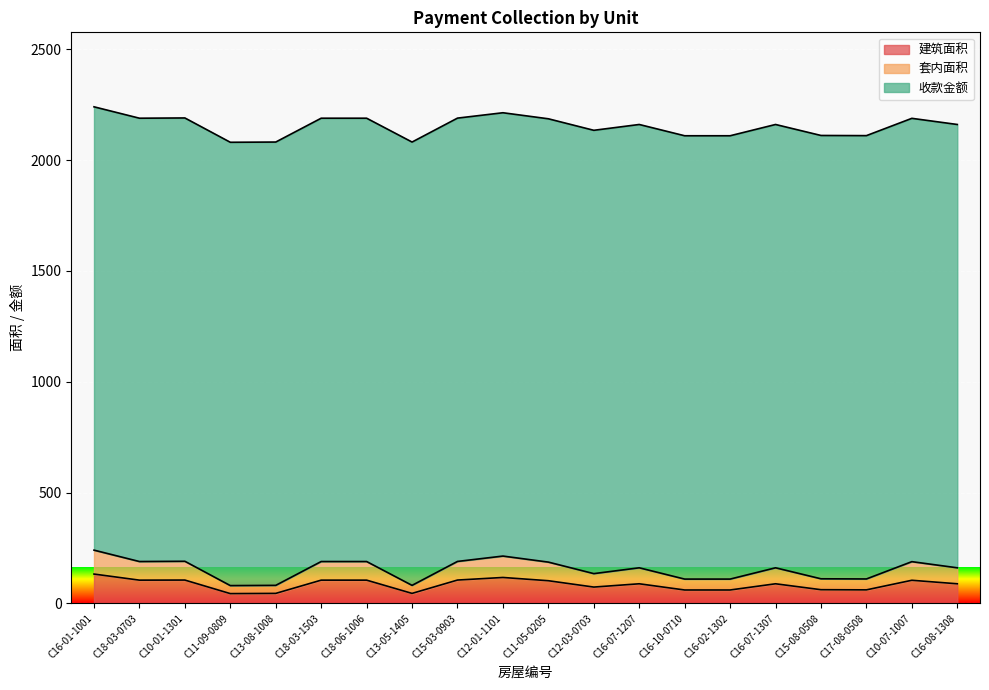

Which category has the lowest value in the 套内面积 series?

C11-09-0809